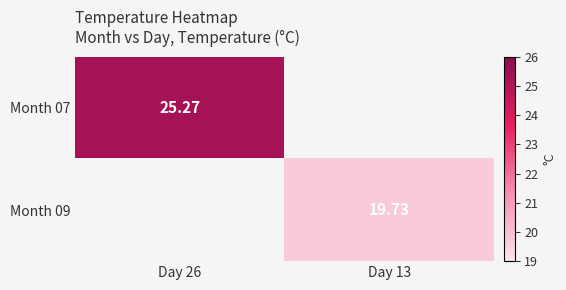

How many data points in Month 09 are above 19?

1